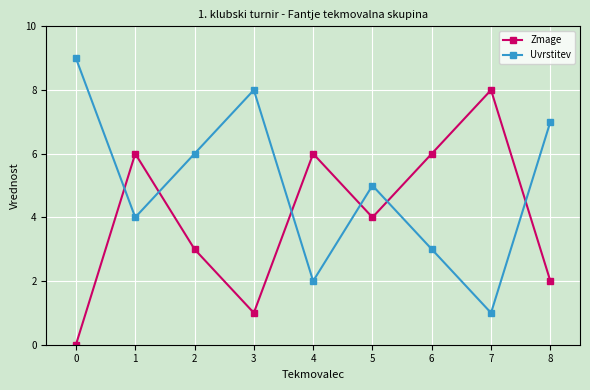

Which series changed the most between 1 and 6?

Uvrstitev